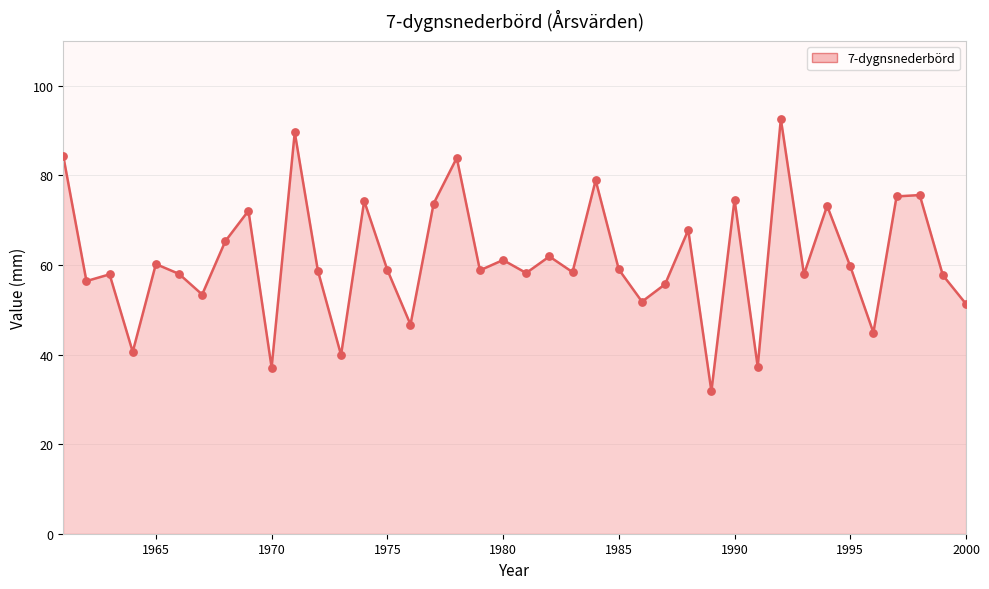

What is the maximum value shown in the chart?

92.6